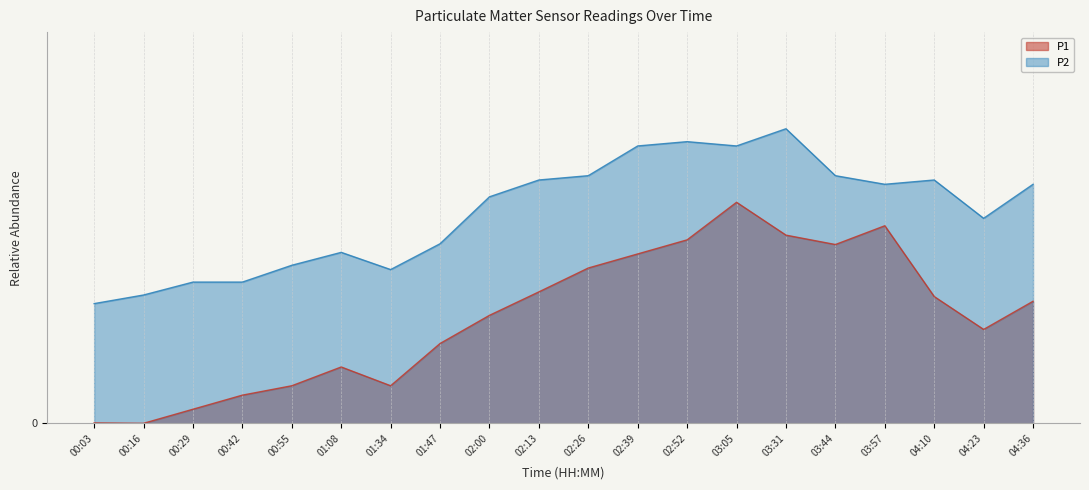

True or false: P1 and P2 cross at least once.

False